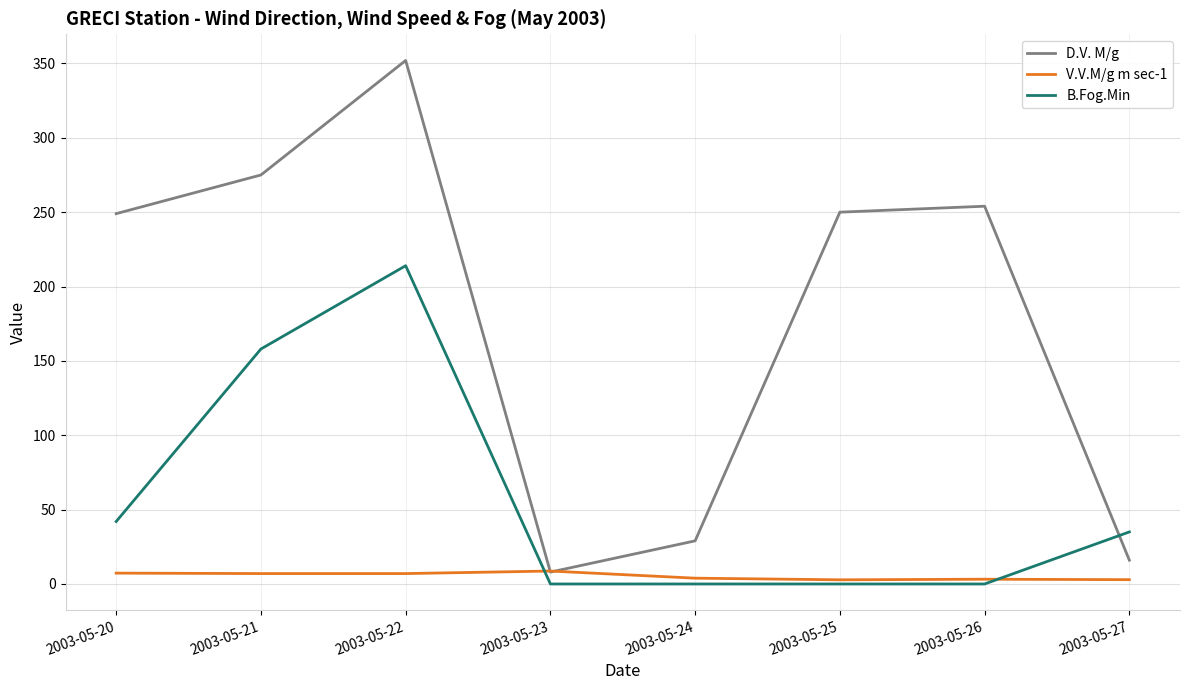

Which series changed the most between 2003-05-26 and 2003-05-27?

D.V. M/g